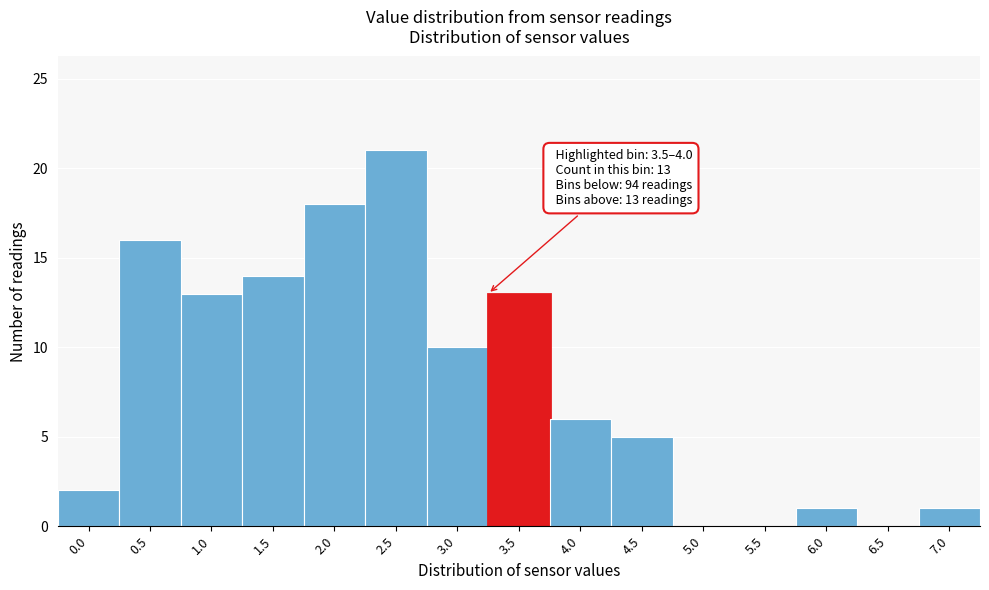

Reading left to right, what are all the values shown in this chart?

0.0=2	0.5=16	1.0=13	1.5=14	2.0=18	2.5=21	3.0=10	3.5=13	4.0=6	4.5=5	5.0=0	5.5=0	6.0=1	6.5=0	7.0=1